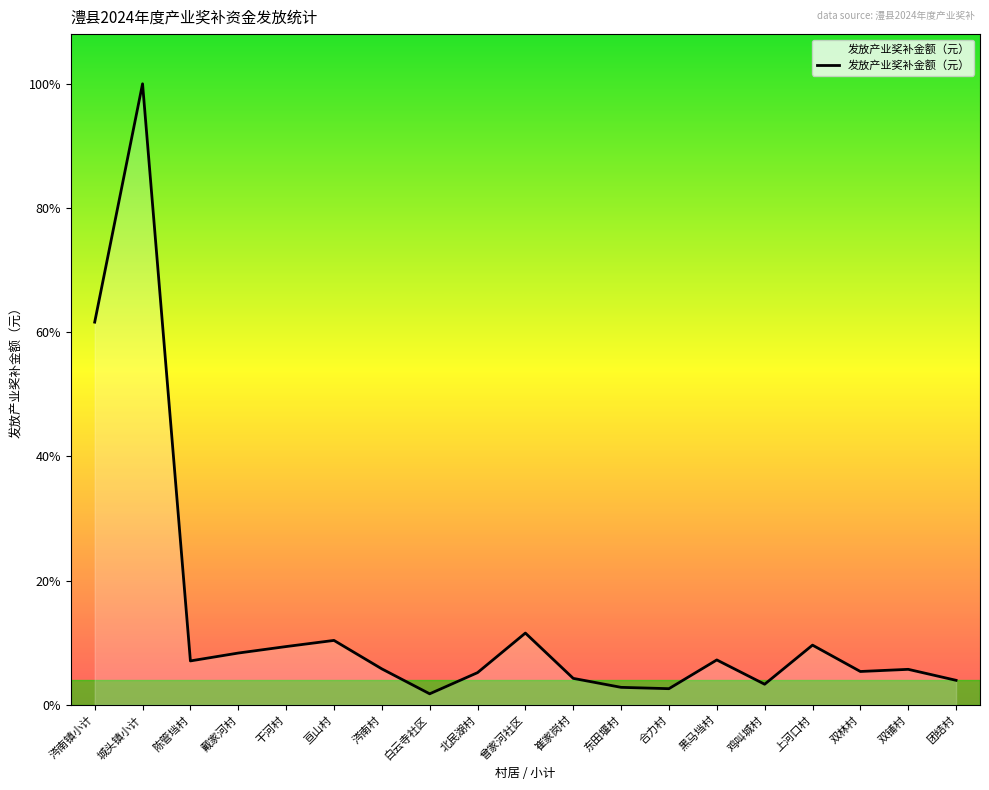

Does the chart have visible grid lines?

No